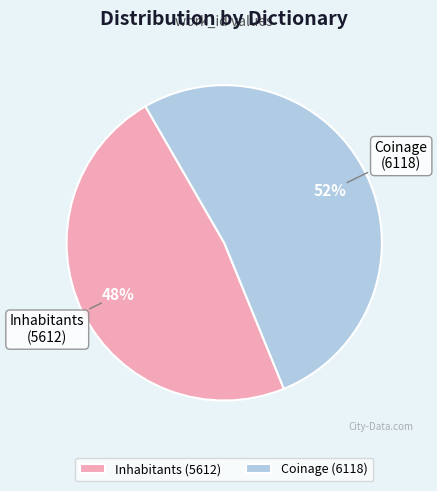

What is the majority slice?

Coinage